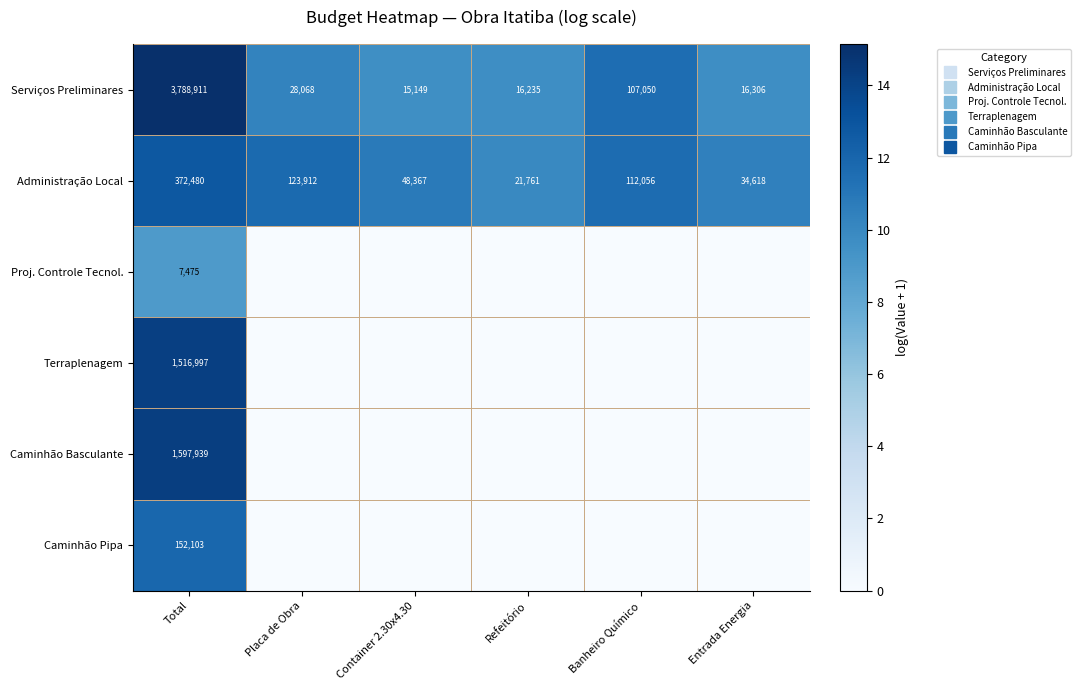

Which category has the lowest value across all series?

Placa de Obra